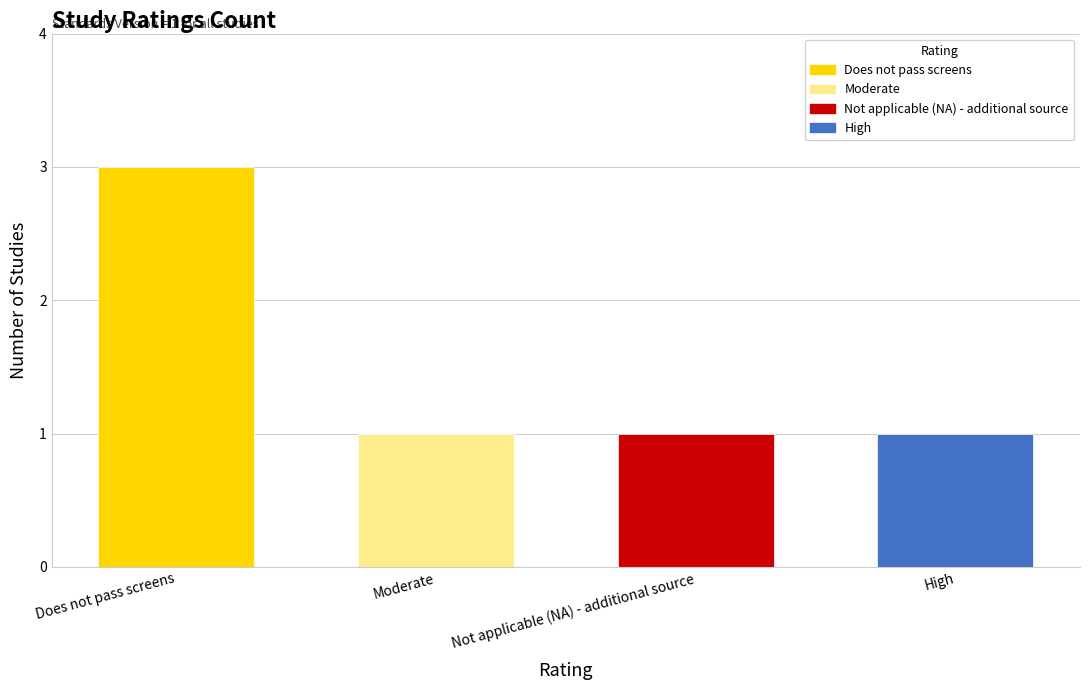

The value at Not applicable (NA) - additional source is 2. True or false?

False